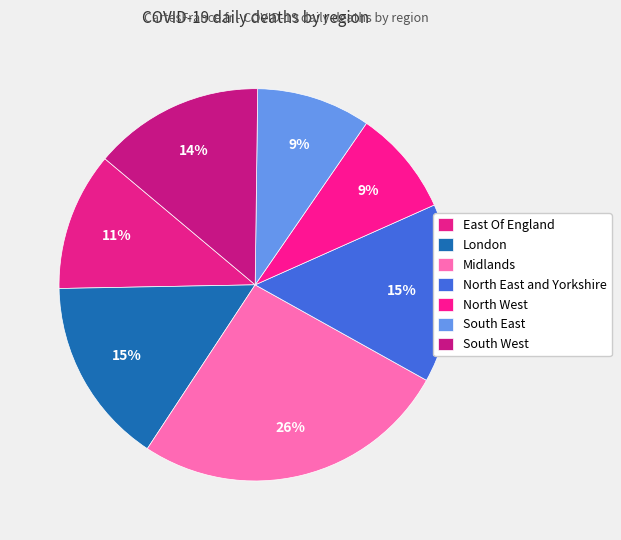

Combined, what portion of the pie is Midlands and South East?

35.6%